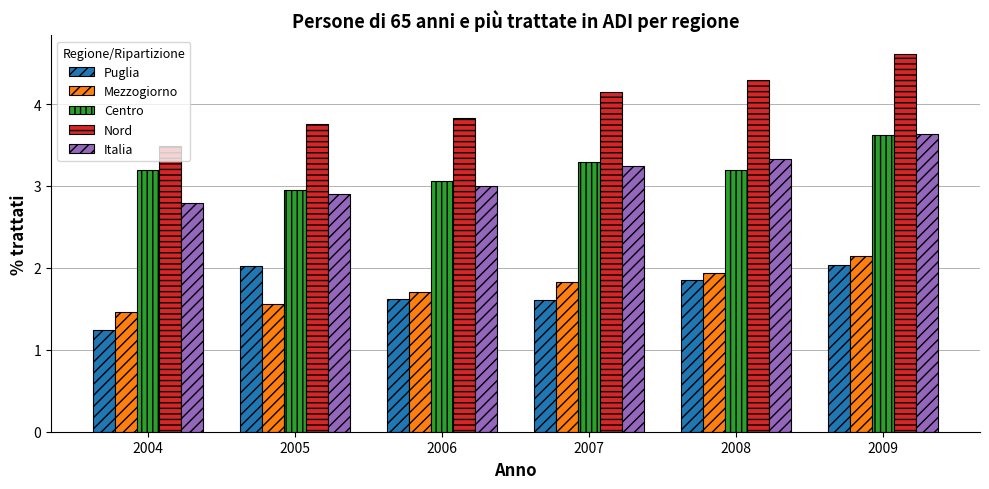

True or false: Mezzogiorno has a value of 1.1 at 2007.

False